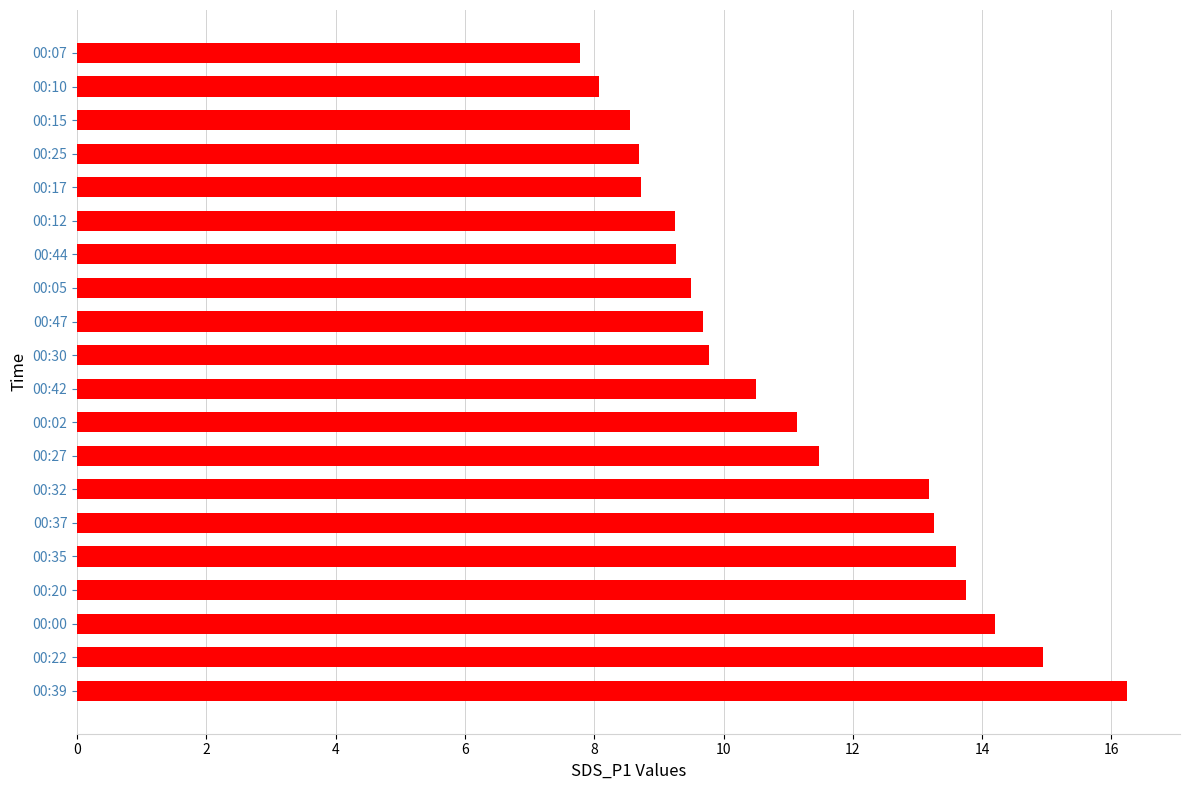

What is the sum of all values?

221.6